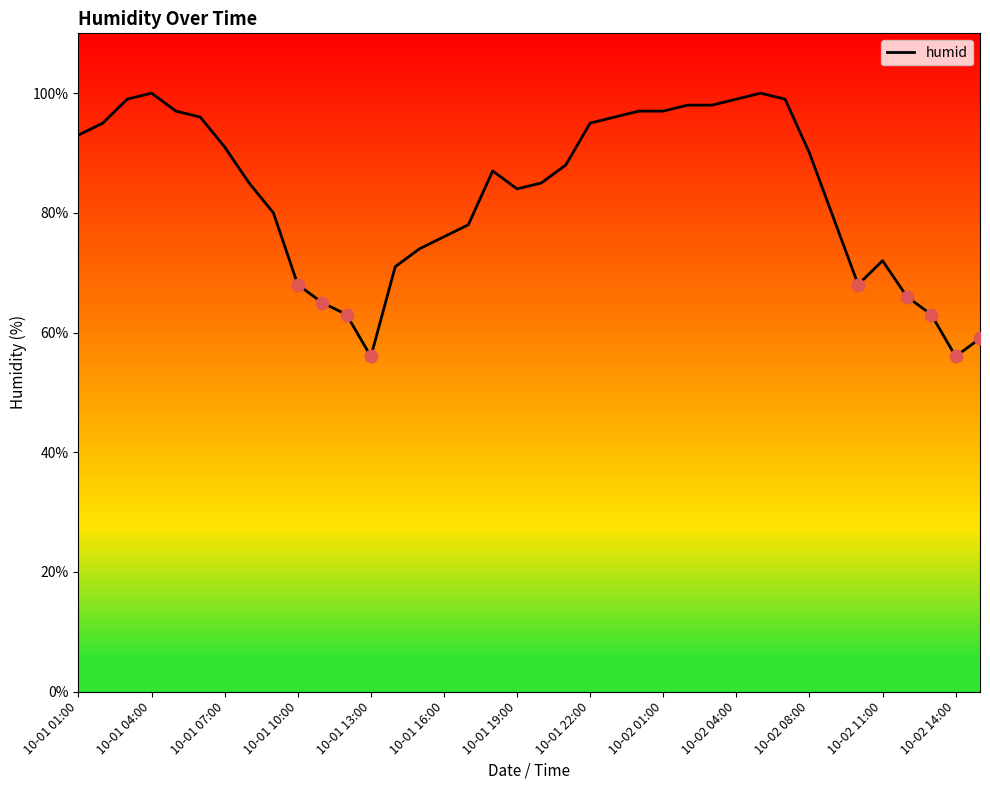

What is the difference between the maximum and minimum values?

44